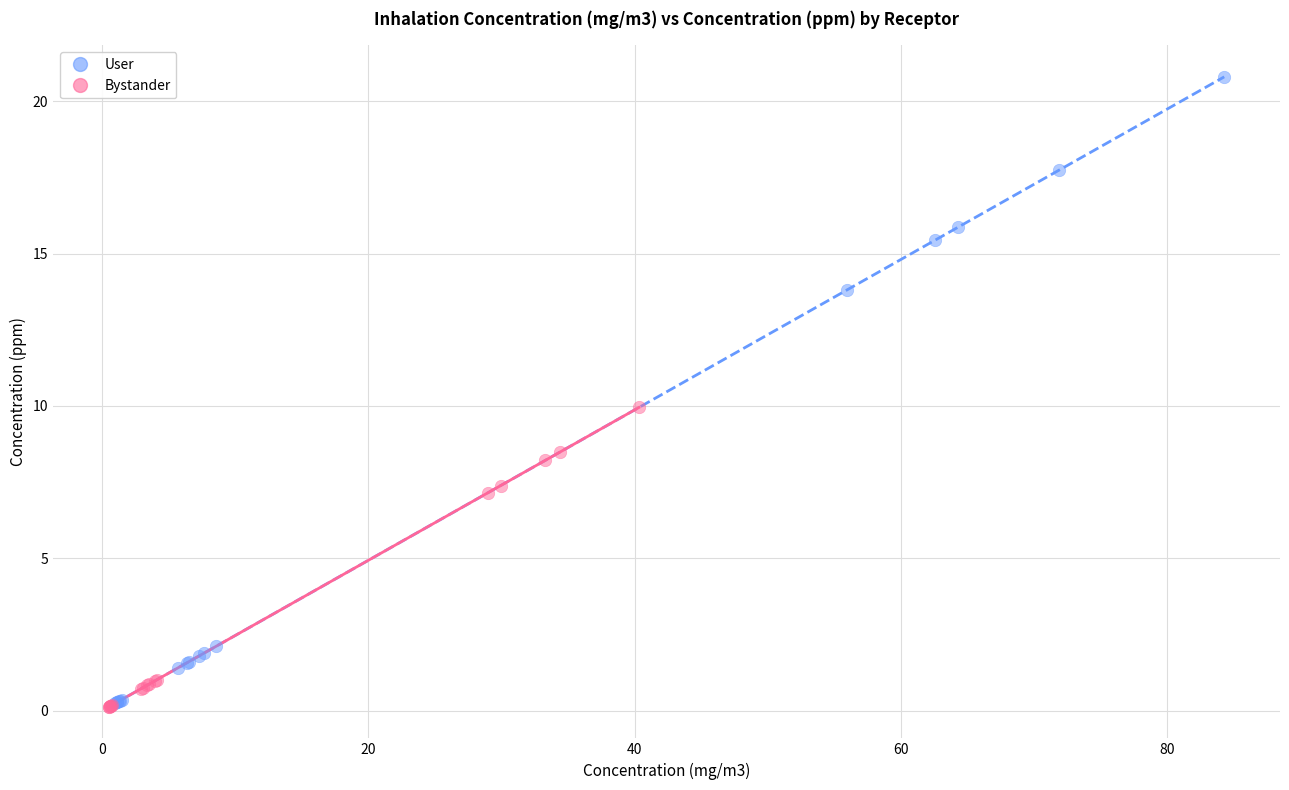

Which series has the widest spread of Y values?

User